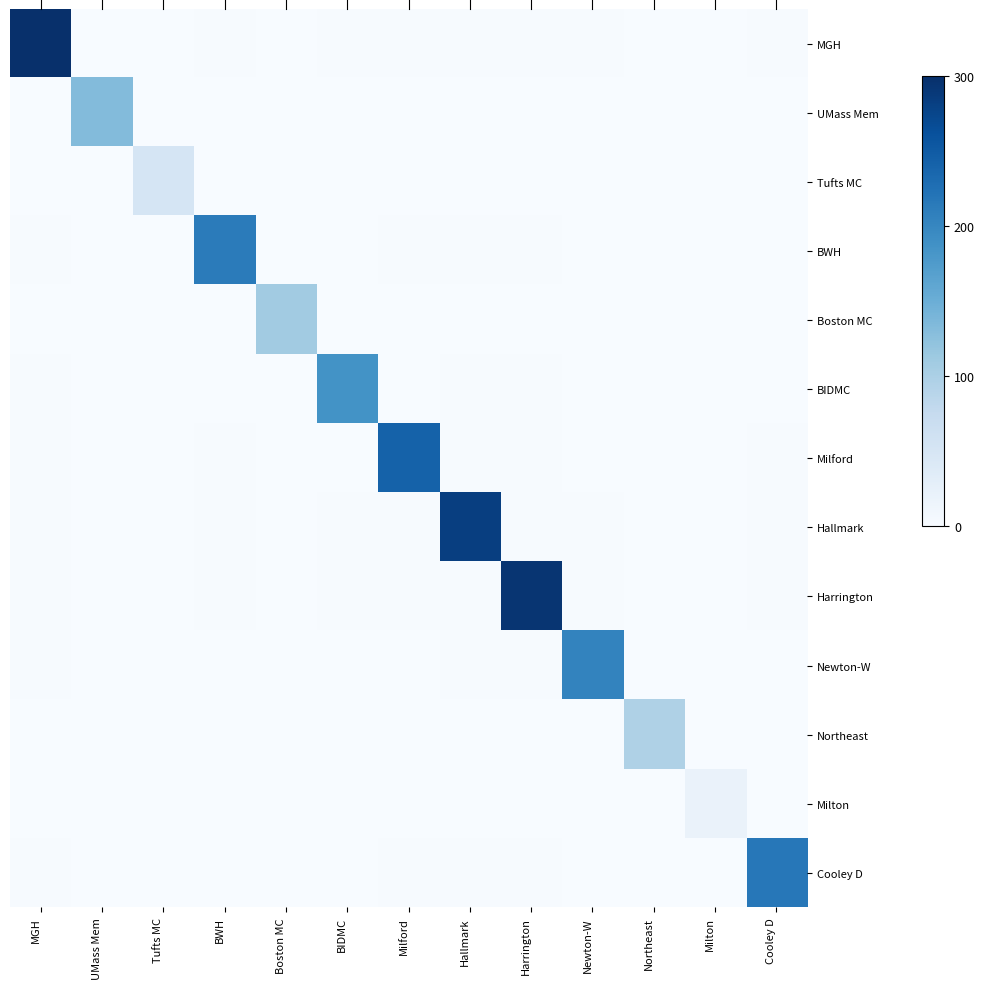

What is the spread (max minus min) of values at Newton-W?

203.5